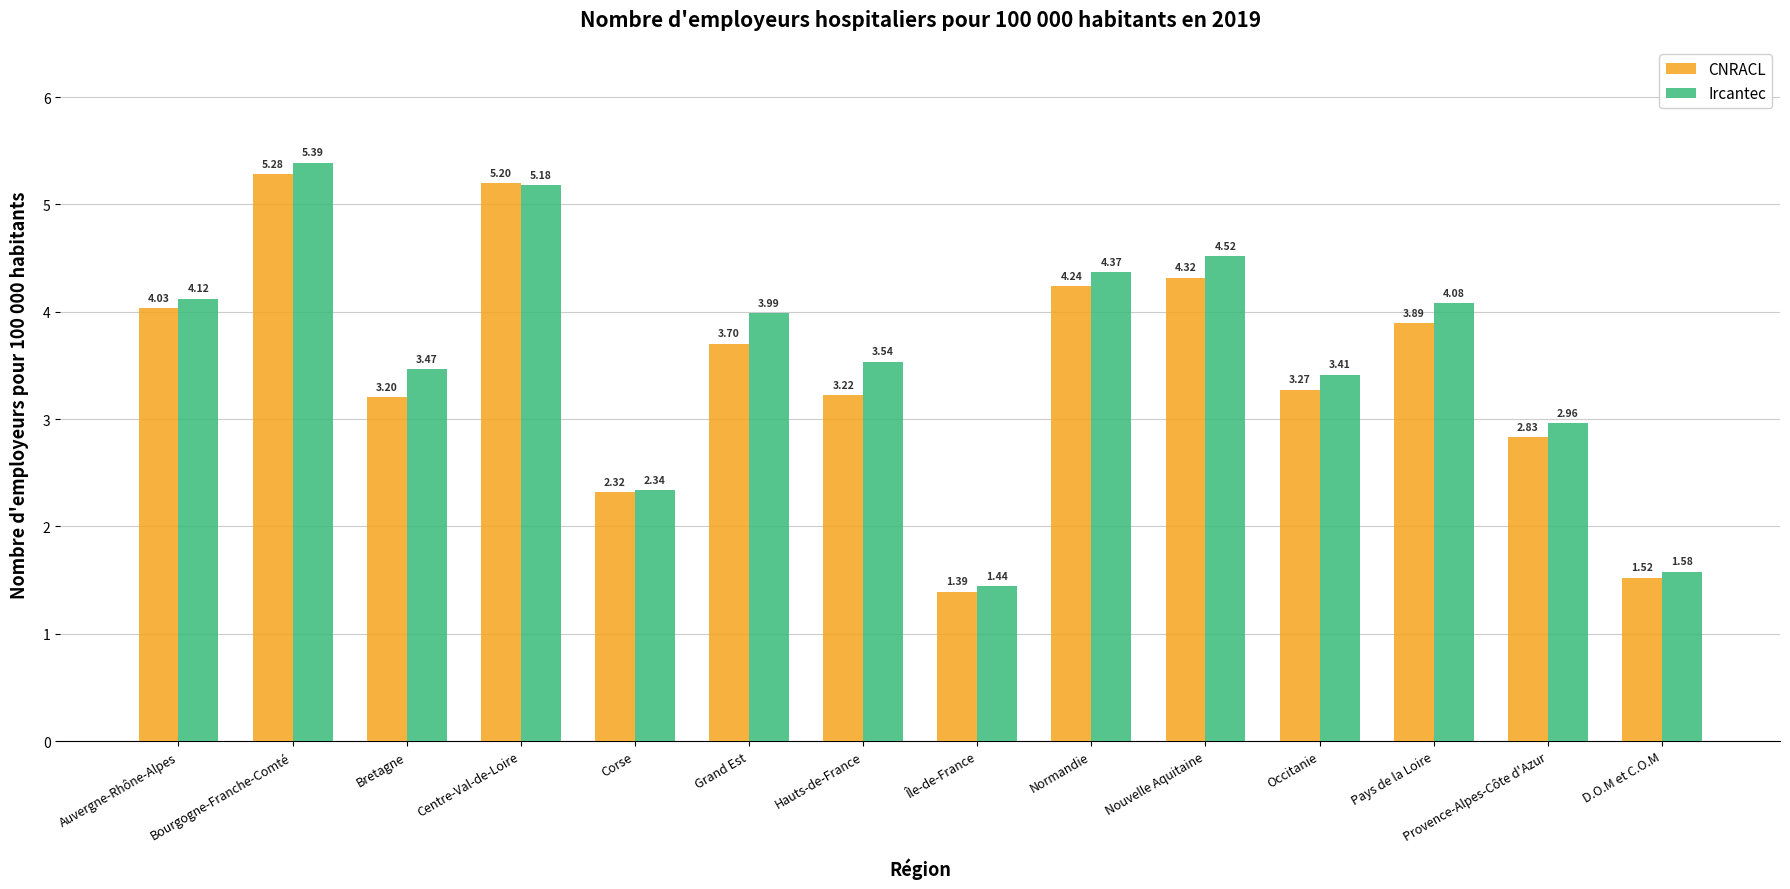

What position from the right is Nouvelle Aquitaine?

5